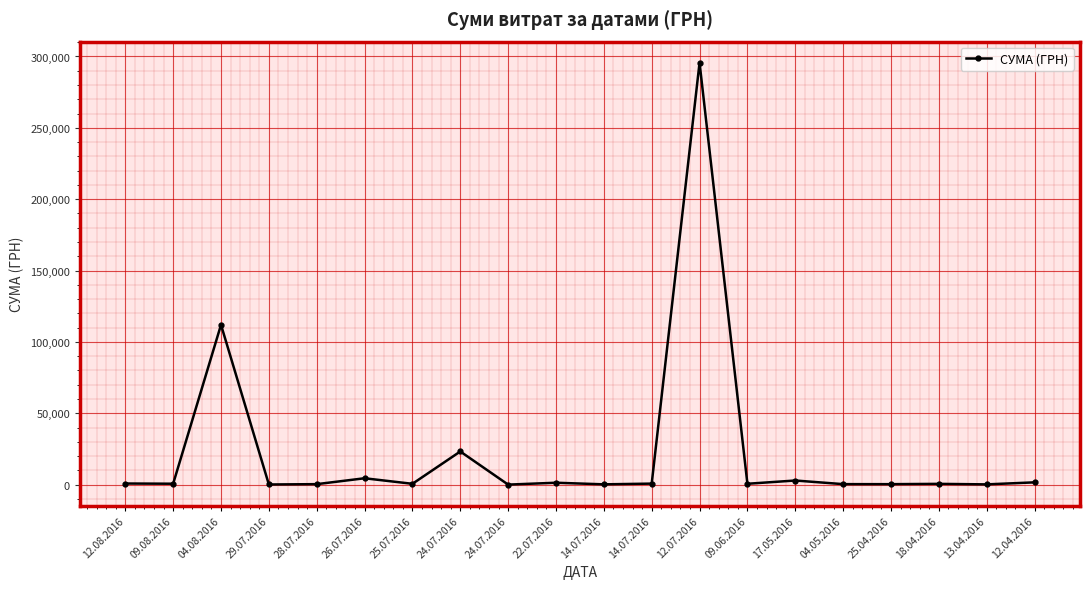

List the labels in order of value, smallest first.

24.07.2016, 29.07.2016, 13.04.2016, 14.07.2016, 25.04.2016, 28.07.2016, 04.05.2016, 18.04.2016, 25.07.2016, 09.06.2016, 09.08.2016, 14.07.2016, 12.08.2016, 22.07.2016, 12.04.2016, 17.05.2016, 26.07.2016, 24.07.2016, 04.08.2016, 12.07.2016